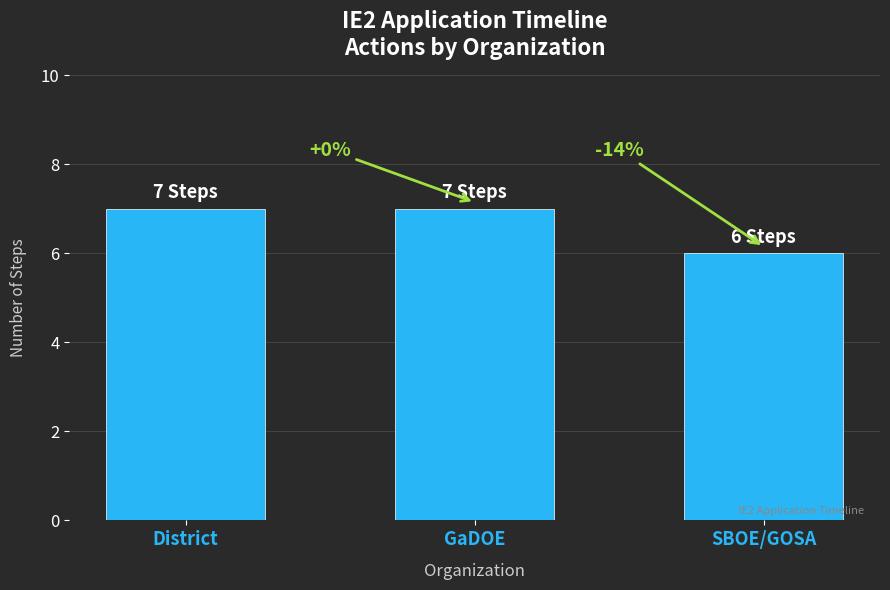

Which category has the lowest value across all series?

SBOE/GOSA